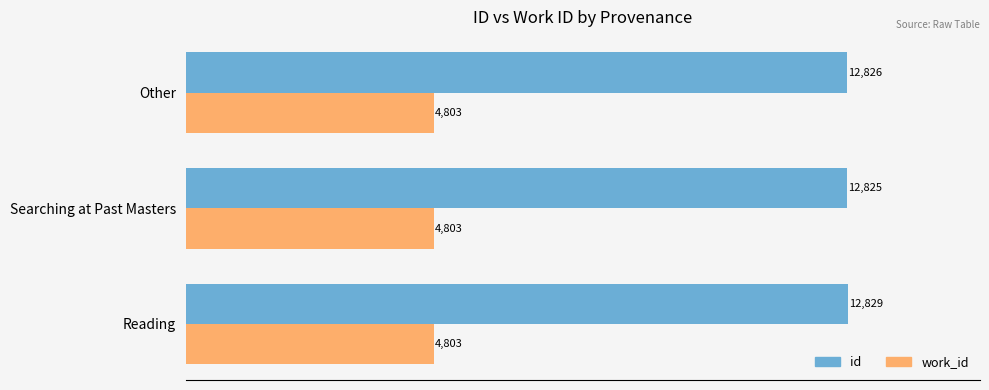

The work_id series shows 6422.8 at Other. True or false?

False